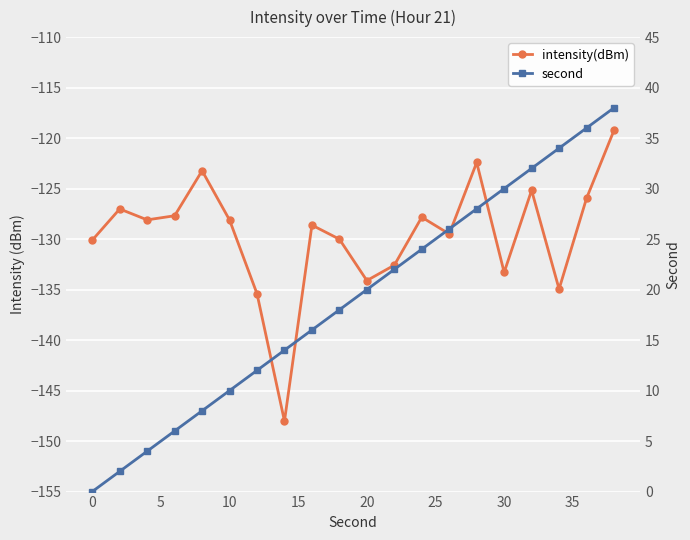

Reading left to right, transcribe all the data shown in this chart.

intensity(dBm): -130.1	-127.0	-128.1	-127.7	-123.2	-128.1	-135.4	-148.0	-128.6	-130.0	-134.1	-132.6	-127.8	-129.5	-122.4	-133.3	-125.2	-134.9	-126.0	-119.2
second: 0.0	2.0	4.0	6.0	8.0	10.0	12.0	14.0	16.0	18.0	20.0	22.0	24.0	26.0	28.0	30.0	32.0	34.0	36.0	38.0